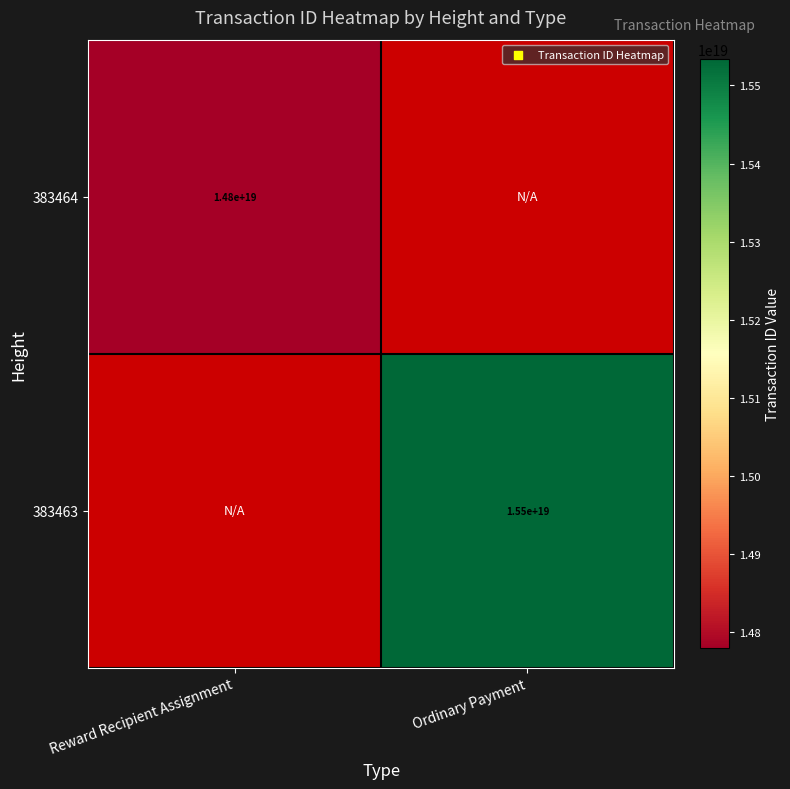

Is it true that 383464 equals 14800000000000000000 at Reward Recipient Assignment?

True